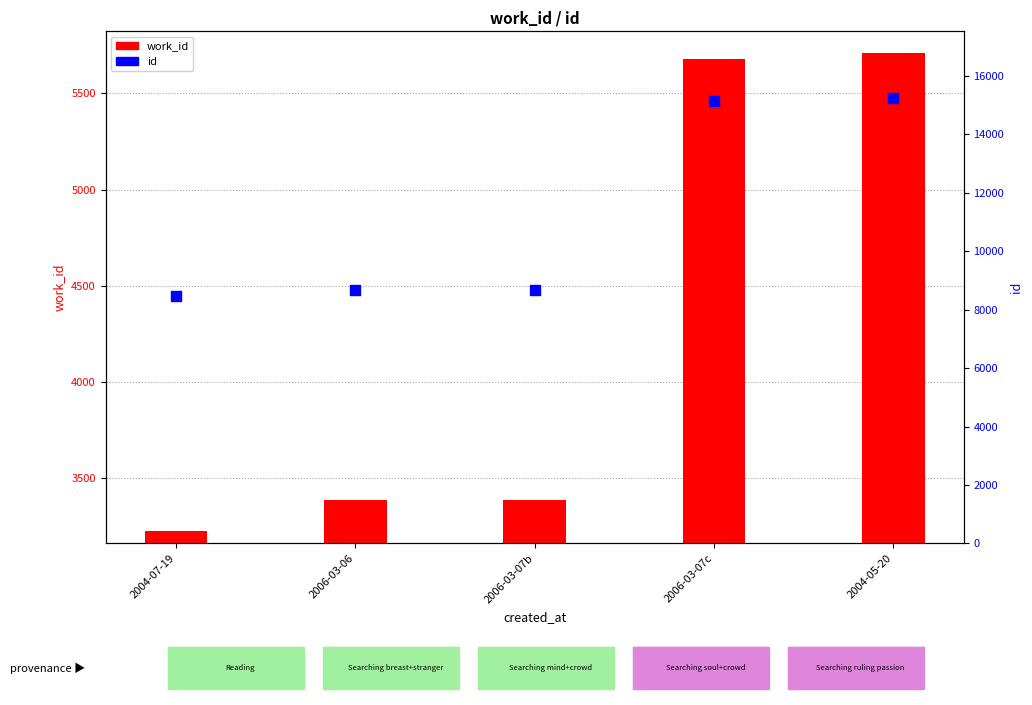

Which series has the largest total across all categories?

id